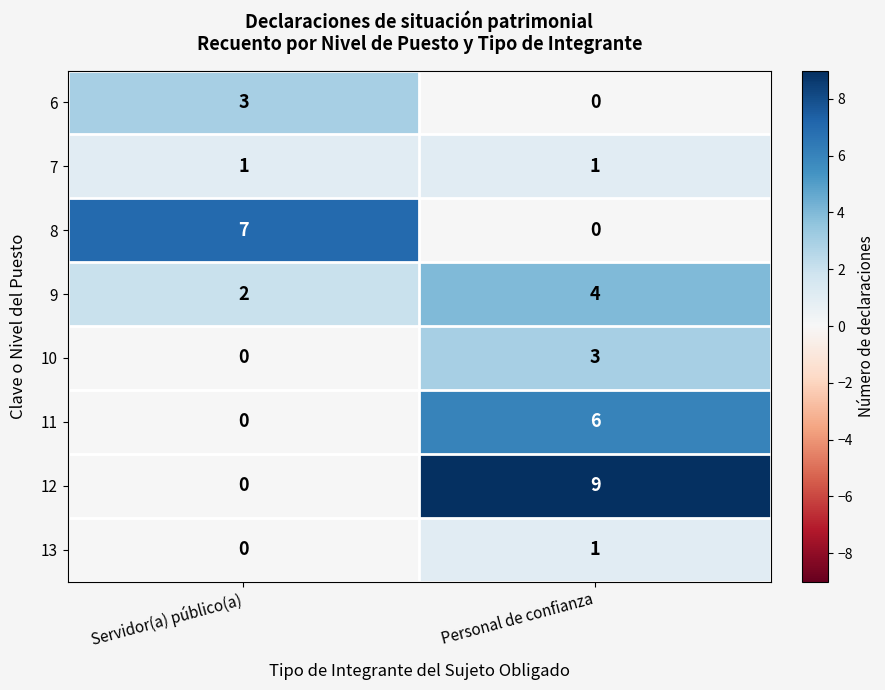

Read the 10 value at Personal de confianza.

3